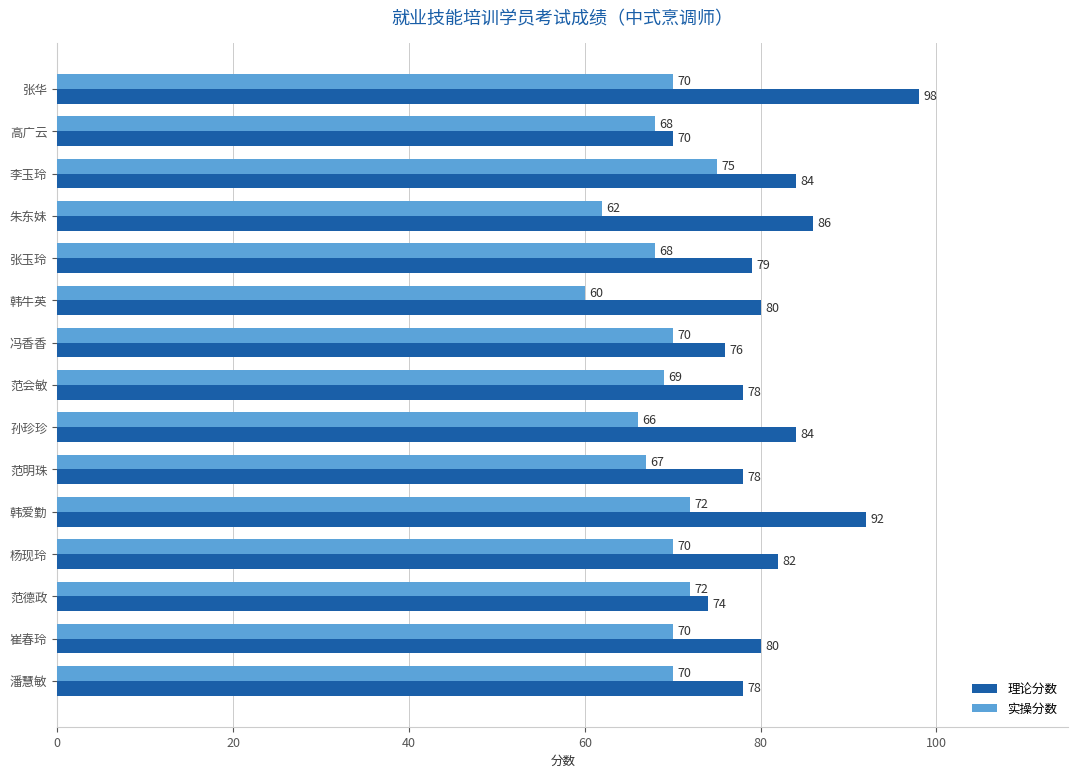

What is the difference between the second highest and second lowest values in the 实操分数 series?

10